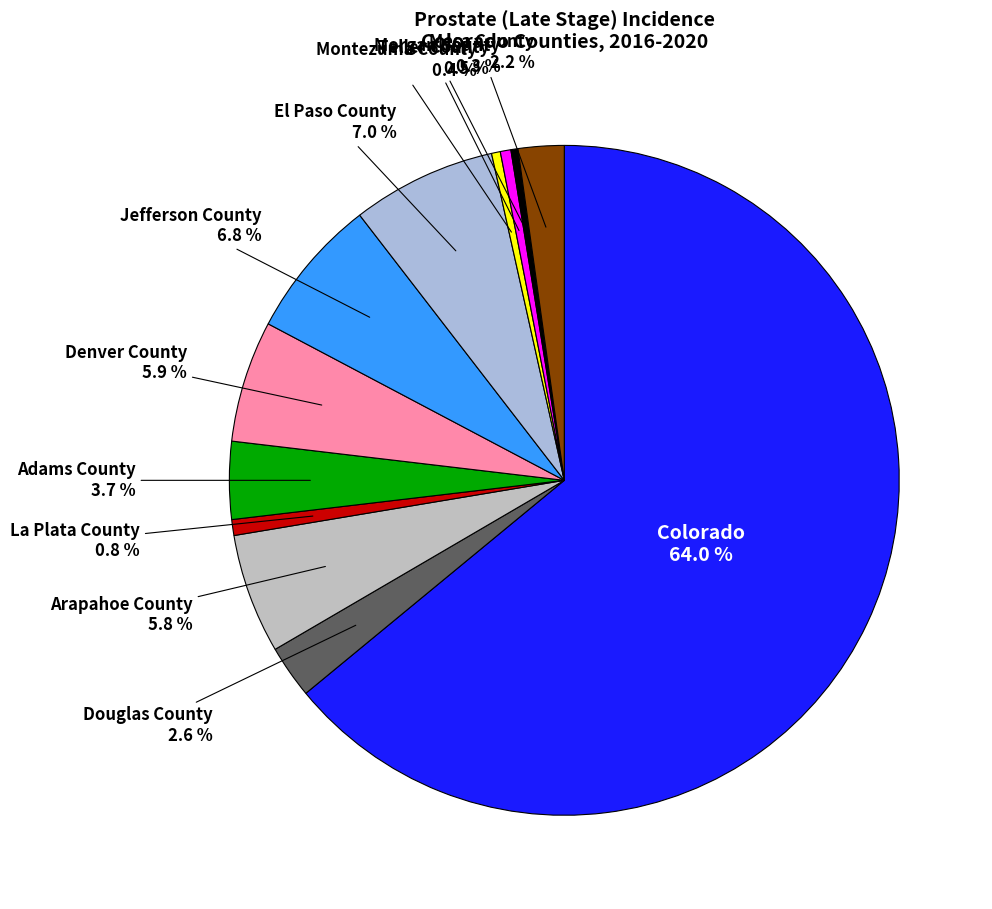

How many segments does this pie chart have?

12